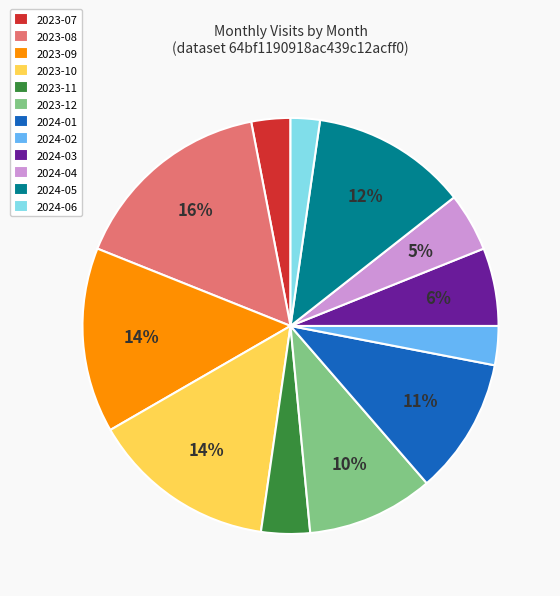

To the nearest percent, what is the combined percentage of 2023-12 and 2023-07?

13%